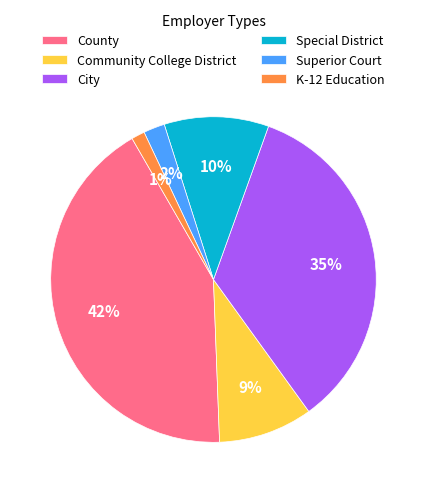

Do Community College District and Special District together represent more than half of the pie?

No